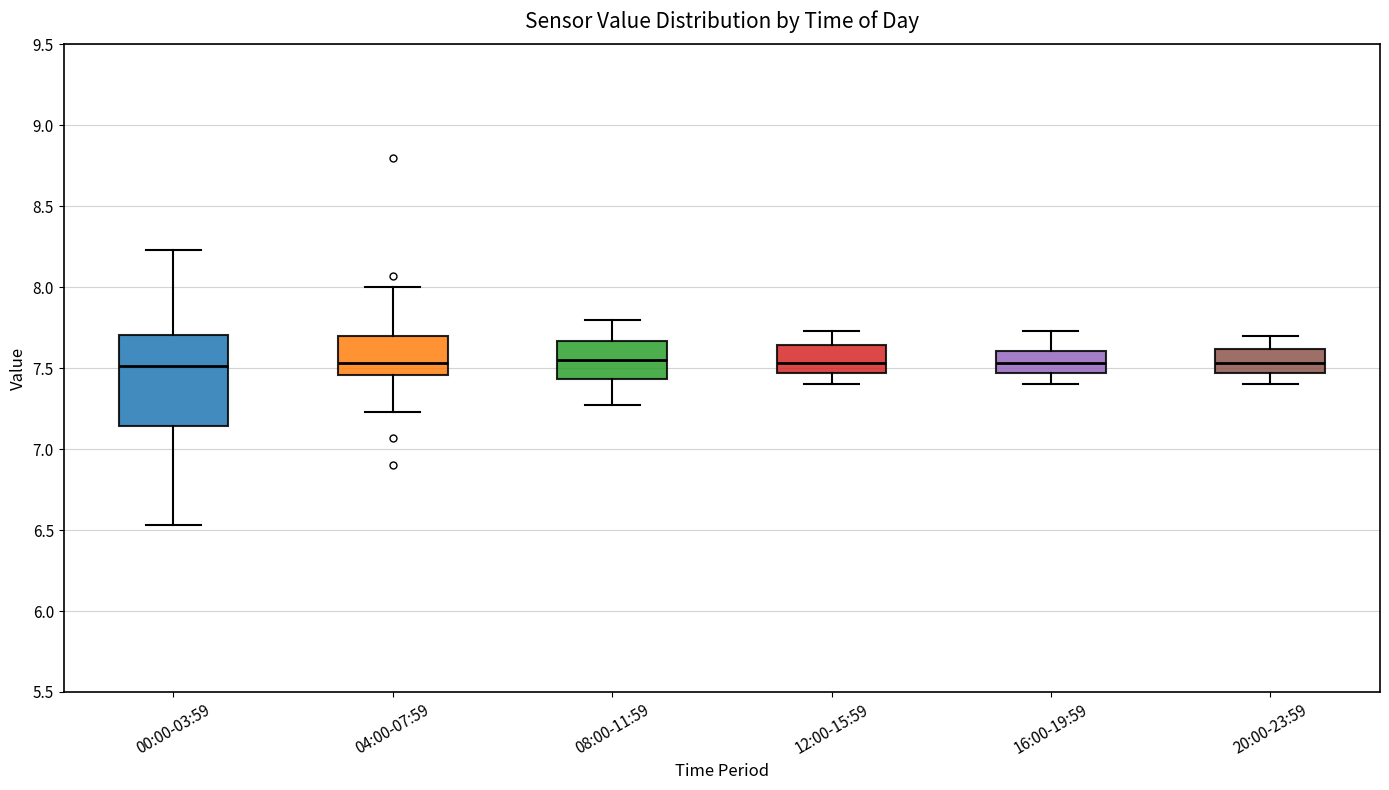

Reading left to right, transcribe this box plot: for each box, give where its median line is, the range the box spans, and where its two whiskers end, as read against the y-axis. The values are not printed on the chart, so give them approximately, as read against the axis.

00:00-03:59: median 7.50, box 7.15 to 7.70, whiskers 6.55 to 8.25
04:00-07:59: median 7.55, box 7.45 to 7.70, whiskers 7.25 to 8.00
08:00-11:59: median 7.55, box 7.45 to 7.65, whiskers 7.25 to 7.80
12:00-15:59: median 7.55, box 7.45 to 7.65, whiskers 7.40 to 7.75
16:00-19:59: median 7.55, box 7.45 to 7.60, whiskers 7.40 to 7.75
20:00-23:59: median 7.55, box 7.45 to 7.60, whiskers 7.40 to 7.70